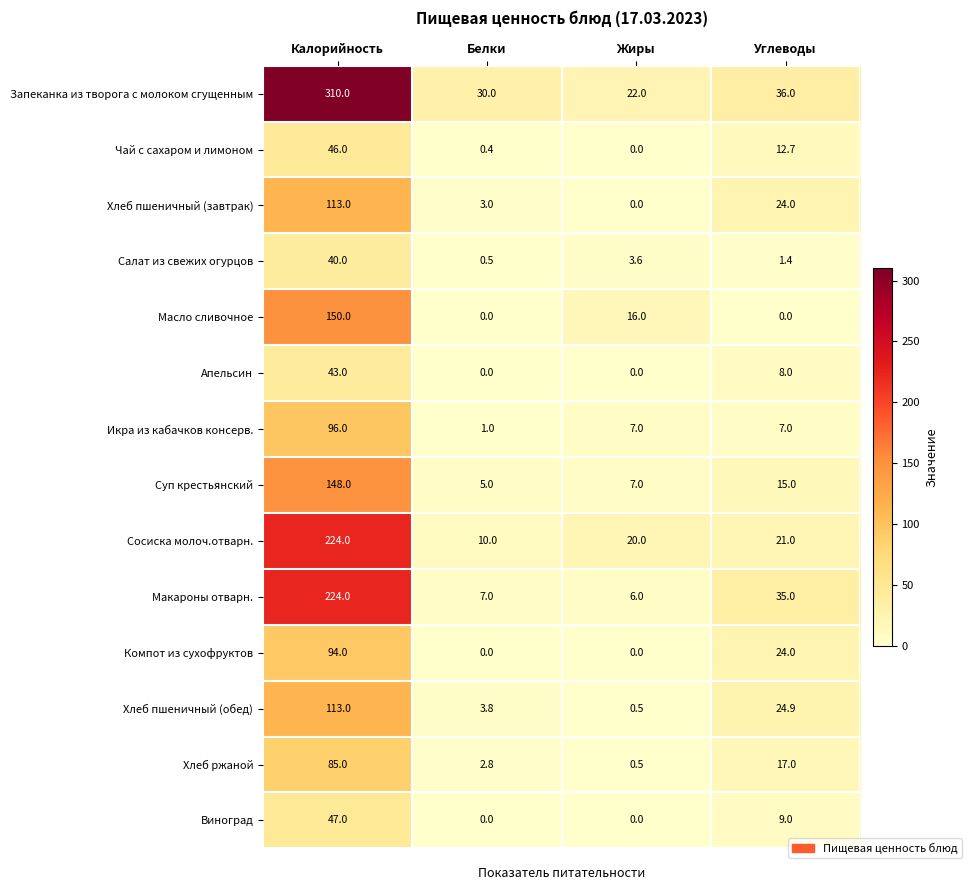

What is the difference between the Хлеб пшеничный (завтрак) values at Калорийность and Углеводы?

89.0